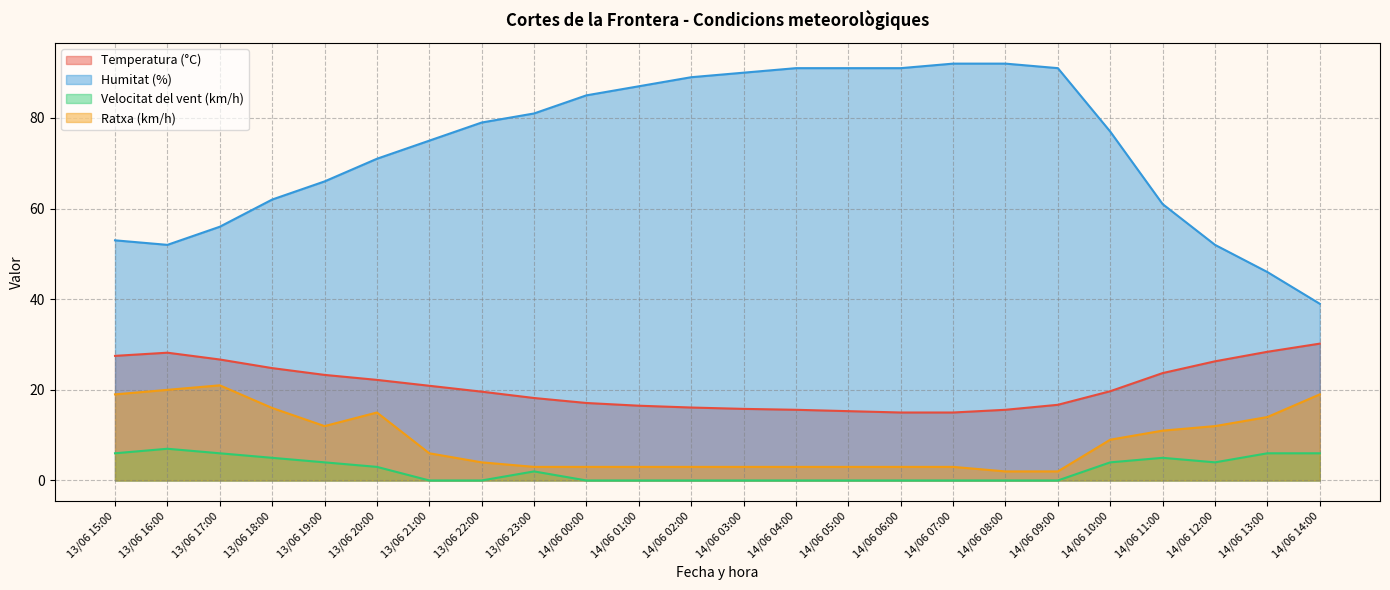

Which series has the widest spread of values?

Humitat (%)